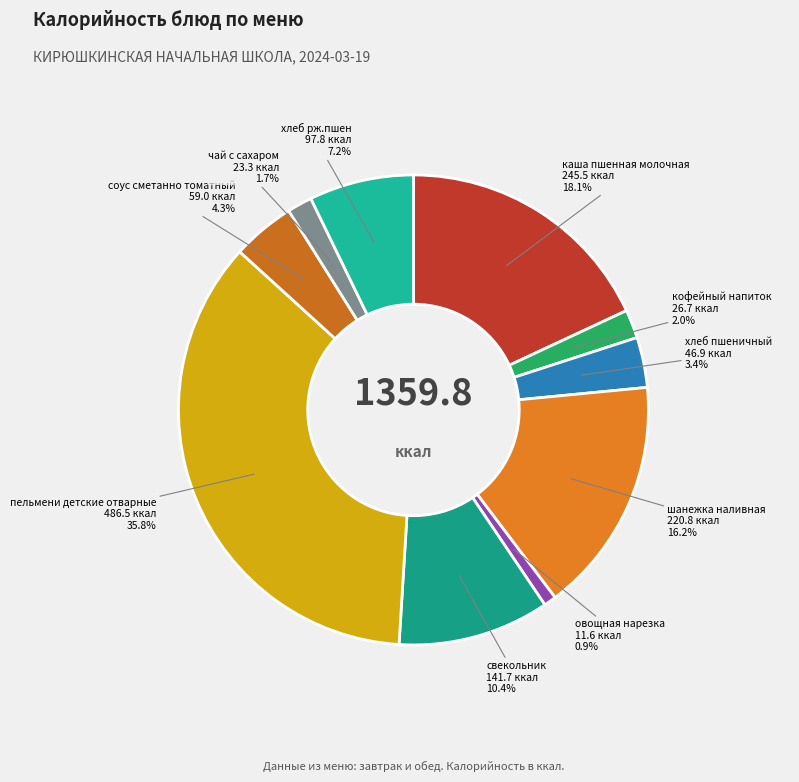

How many segments does this pie chart have?

10